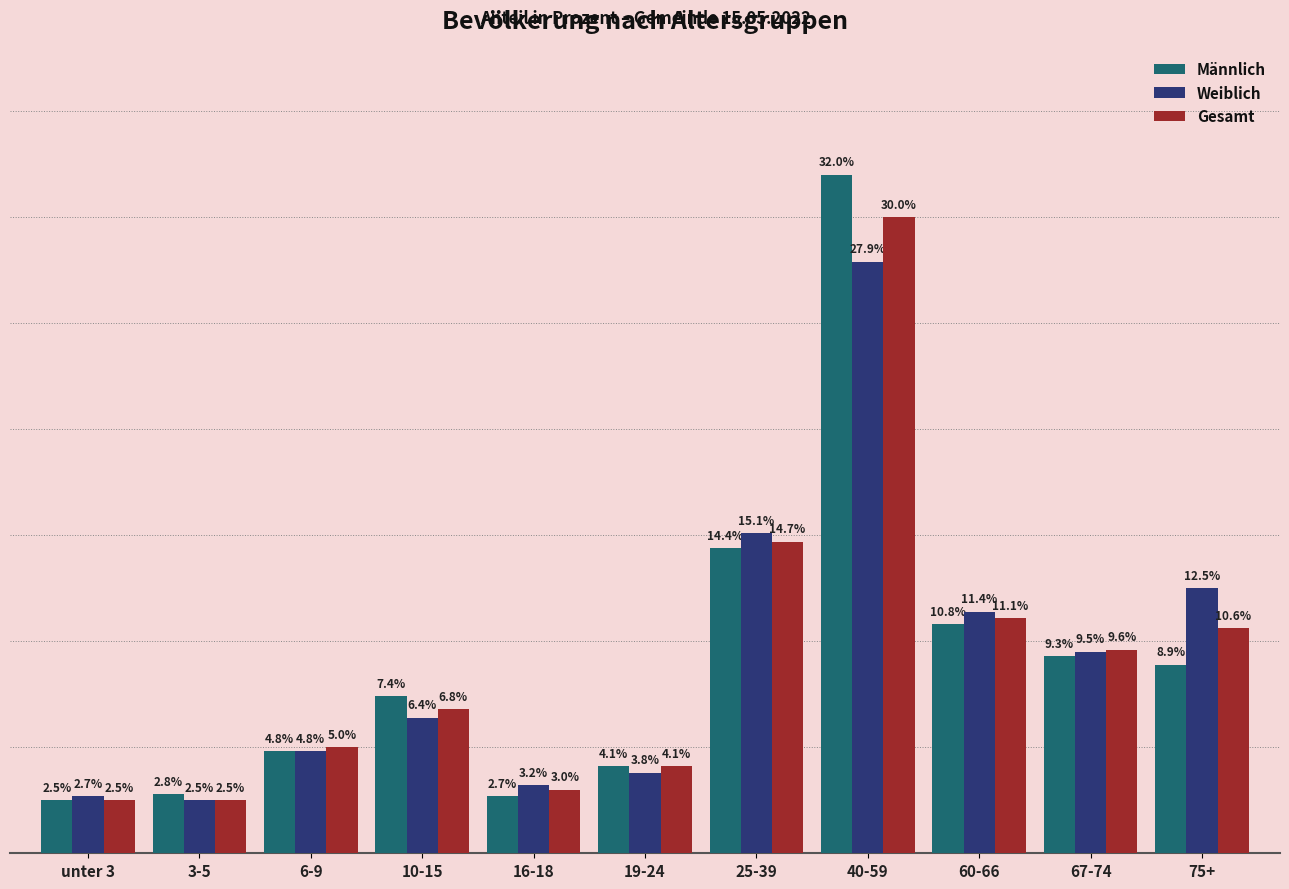

Where is Männlich nearest to the value 17?

25-39